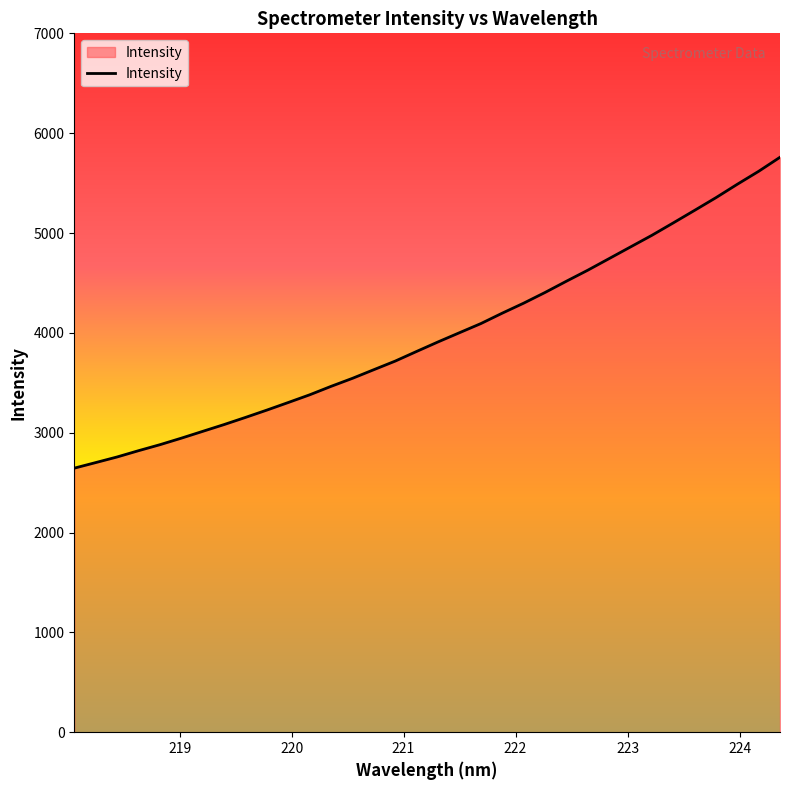

What is the greatest value displayed?

5758.8